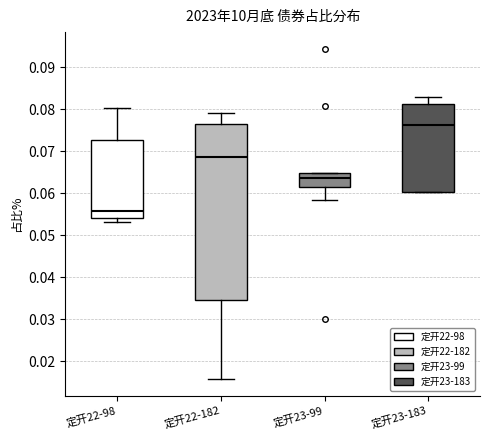

Reading left to right, transcribe this box plot: for each box, give where its median line is, the range the box spans, and where its two whiskers end, as read against the y-axis. The values are not printed on the chart, so give them approximately, as read against the axis.

定开22-98: median 0.056, box 0.054 to 0.073, whiskers 0.053 to 0.080
定开22-182: median 0.069, box 0.035 to 0.077, whiskers 0.016 to 0.079
定开23-99: median 0.064, box 0.062 to 0.065, whiskers 0.058 to 0.065
定开23-183: median 0.076, box 0.060 to 0.081, whiskers 0.060 to 0.083